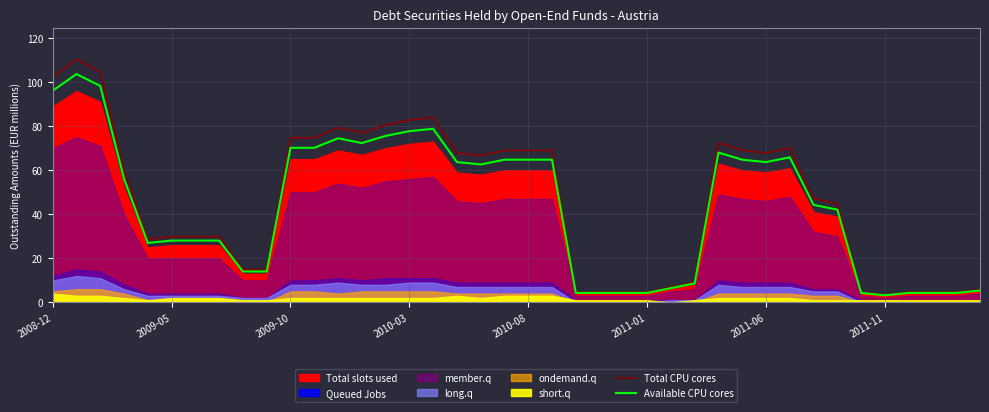

What is the maximum value for Total CPU cores?

110.4